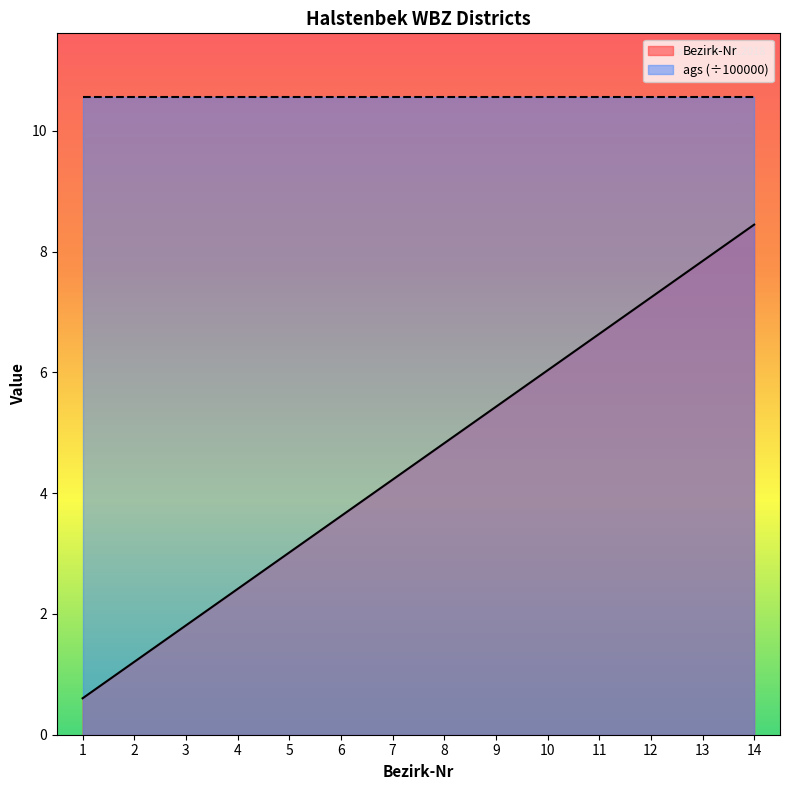

What is the change in value from 10 to 12?

+1.2